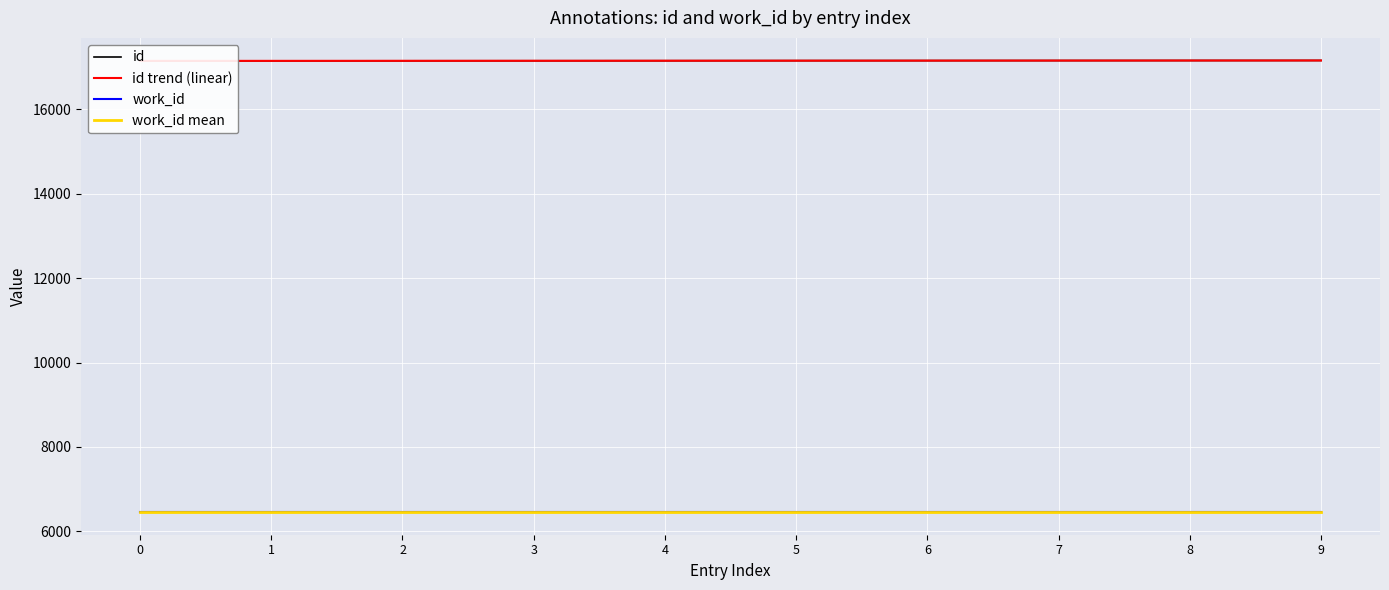

Reading left to right, what are all the values shown in this chart?

id: 0=17149.0	1=17150.0	2=17151.0	3=17152.0	4=17153.0	5=17155.0	6=17156.0	7=17157.0	8=17158.0	9=17159.0
id trend (linear): 0=17148.8	1=17150.0	2=17151.1	3=17152.3	4=17153.4	5=17154.6	6=17155.7	7=17156.9	8=17158.0	9=17159.2
work_id: 0=6456.0	1=6456.0	2=6456.0	3=6456.0	4=6456.0	5=6456.0	6=6456.0	7=6456.0	8=6456.0	9=6456.0
work_id mean: 0=6456.0	1=6456.0	2=6456.0	3=6456.0	4=6456.0	5=6456.0	6=6456.0	7=6456.0	8=6456.0	9=6456.0